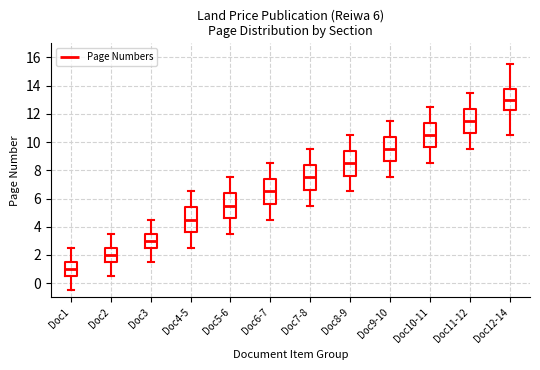

Which box's median line is the highest?

Doc12-14